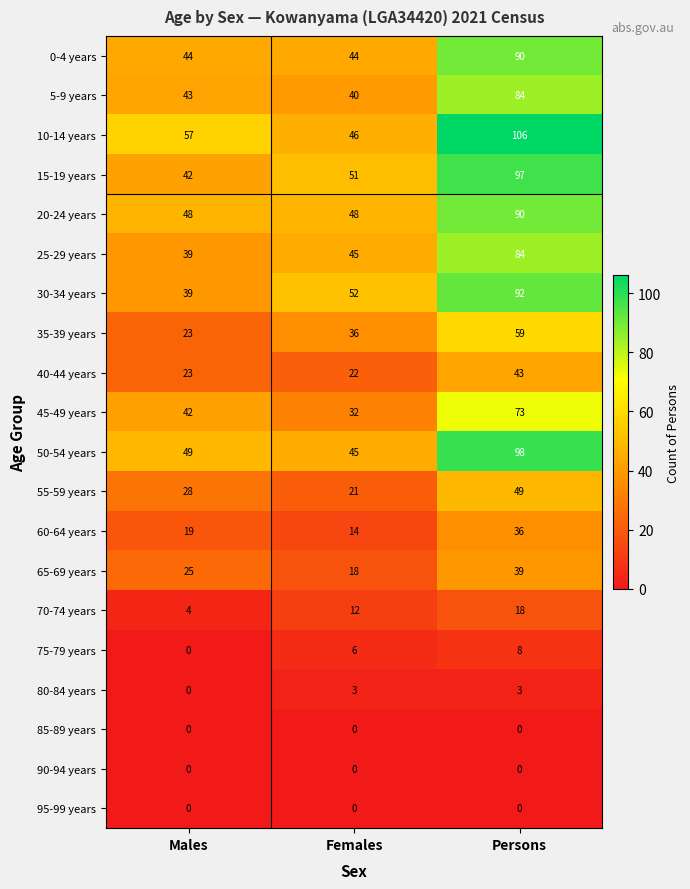

At how many categories does at least one series exceed 40?

3